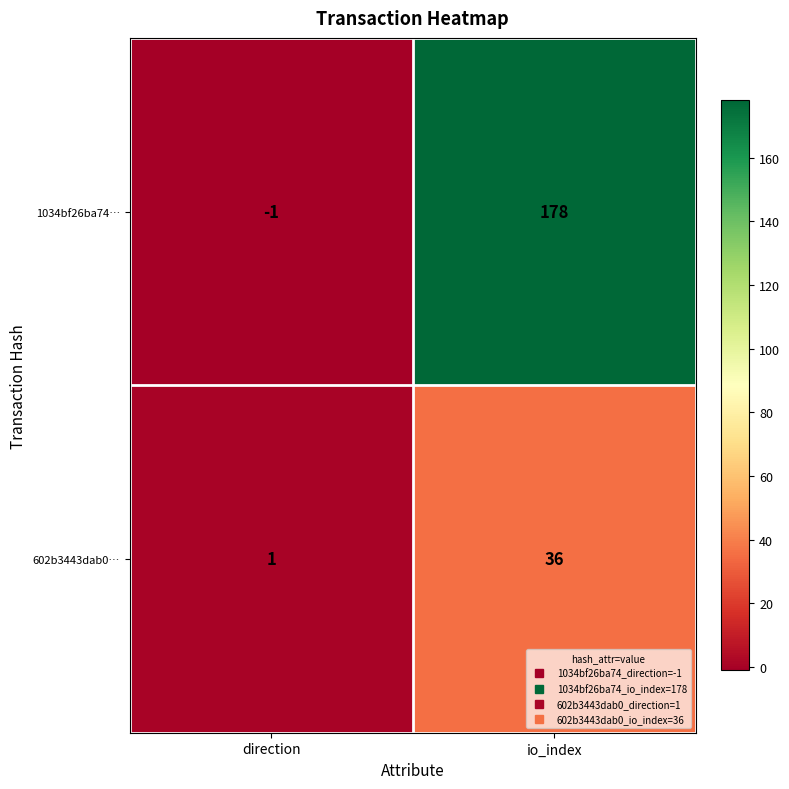

What is the greatest value displayed?

178